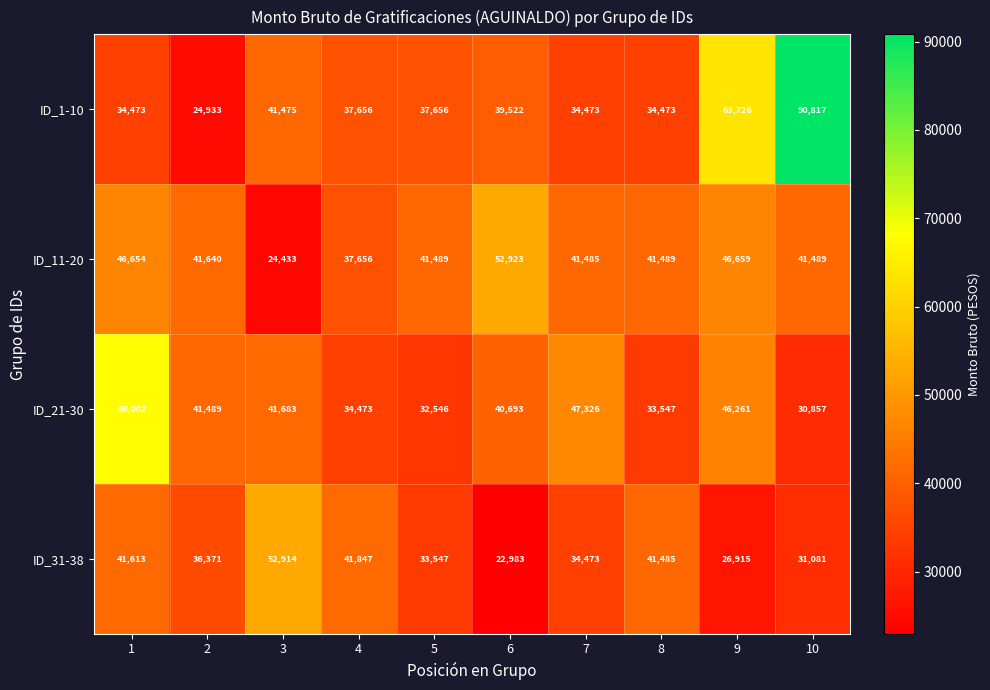

What is the total value across all series at 4?

151632